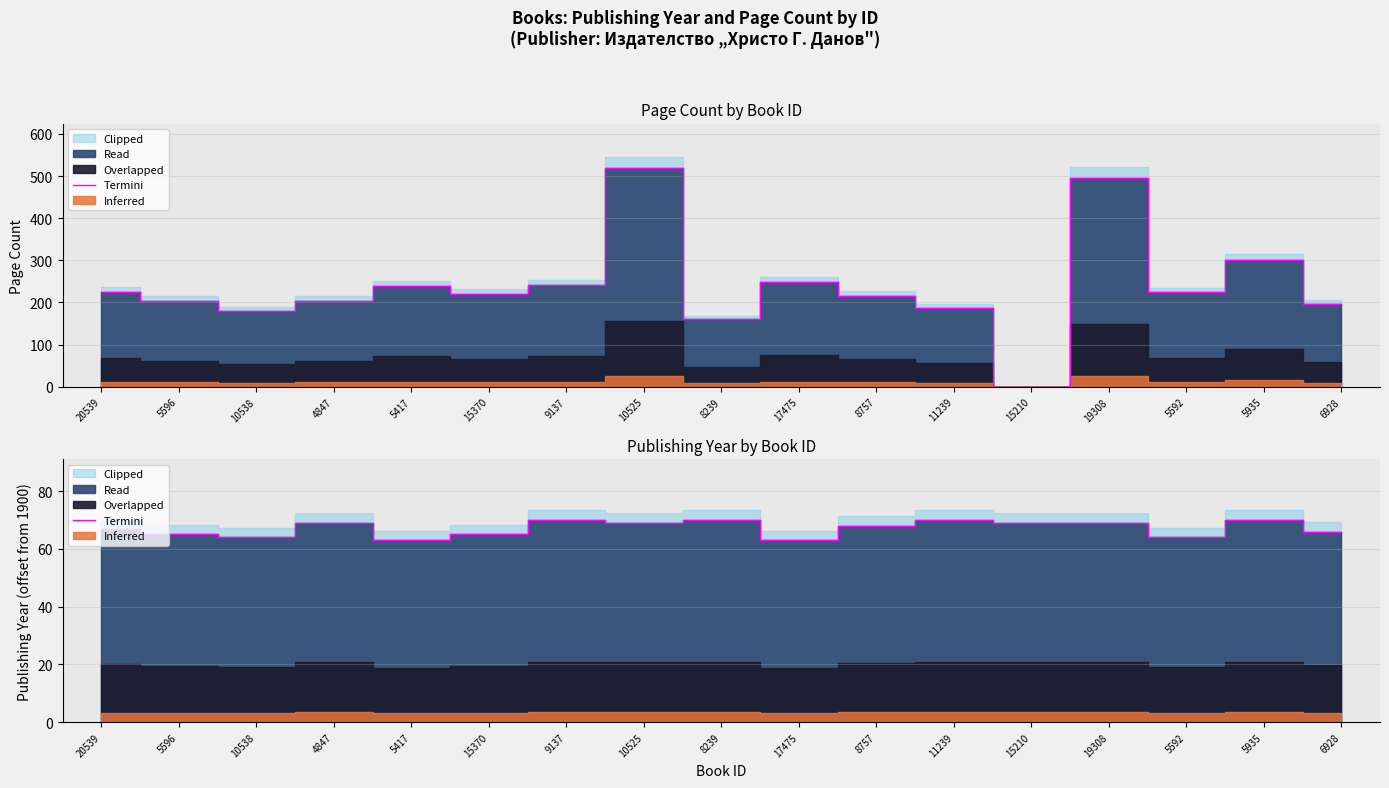

At which category does the data reach its first local valley?

10538